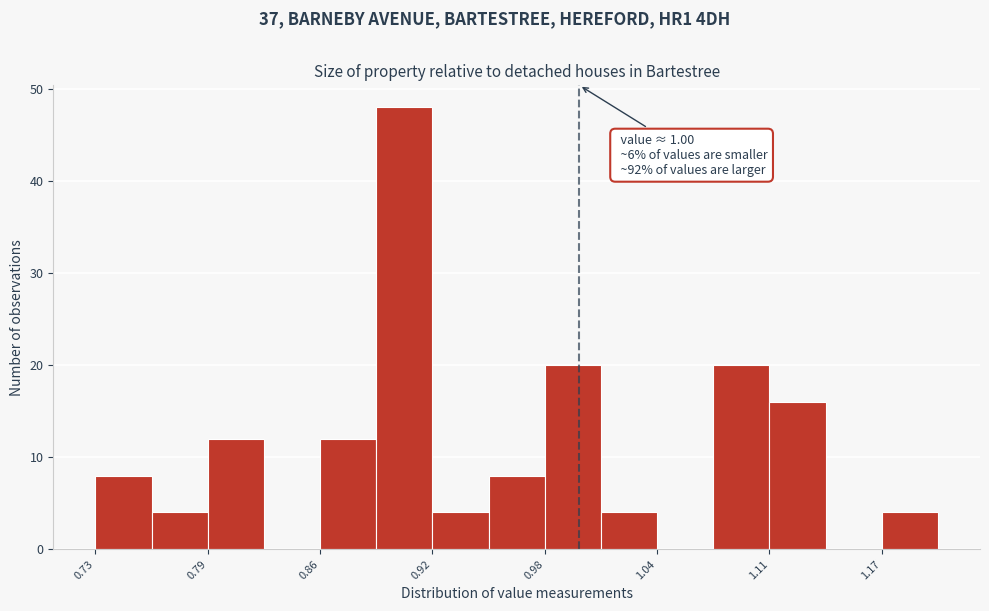

Around what value on the x-axis is the tallest bar? Give the approximate position of its centre, as read against the axis.

0.90